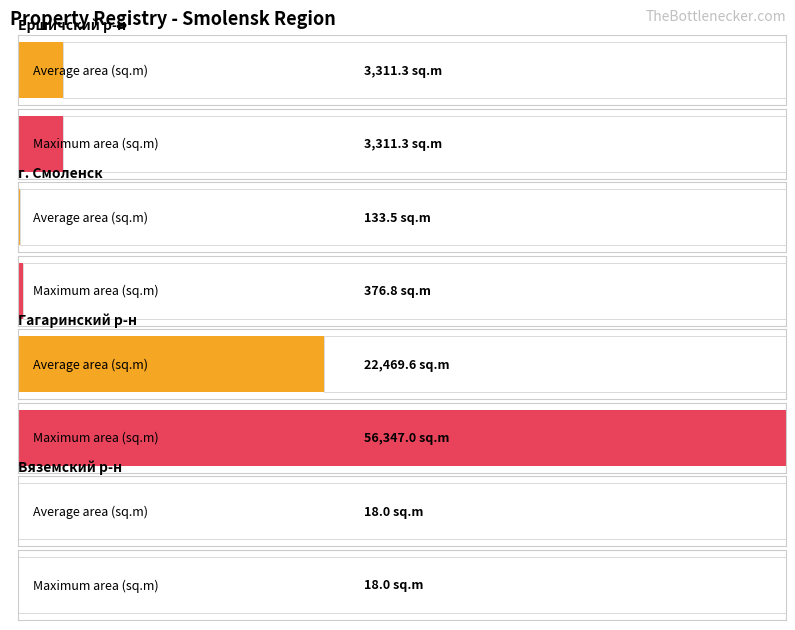

At which label is Maximum utilization closest to 28179?

Гагаринский район